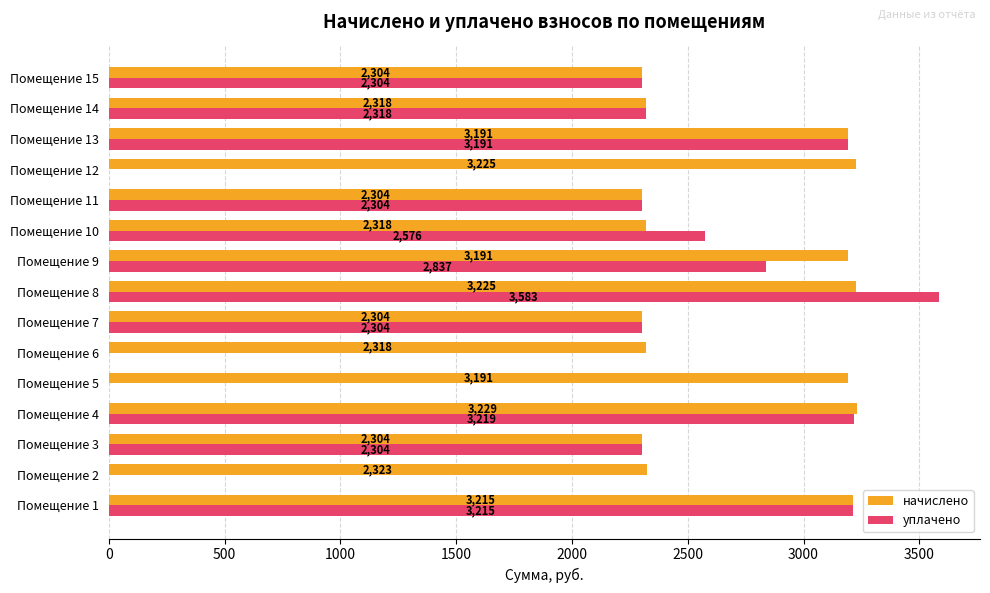

At which category is the sum across all series the highest?

Помещение 8